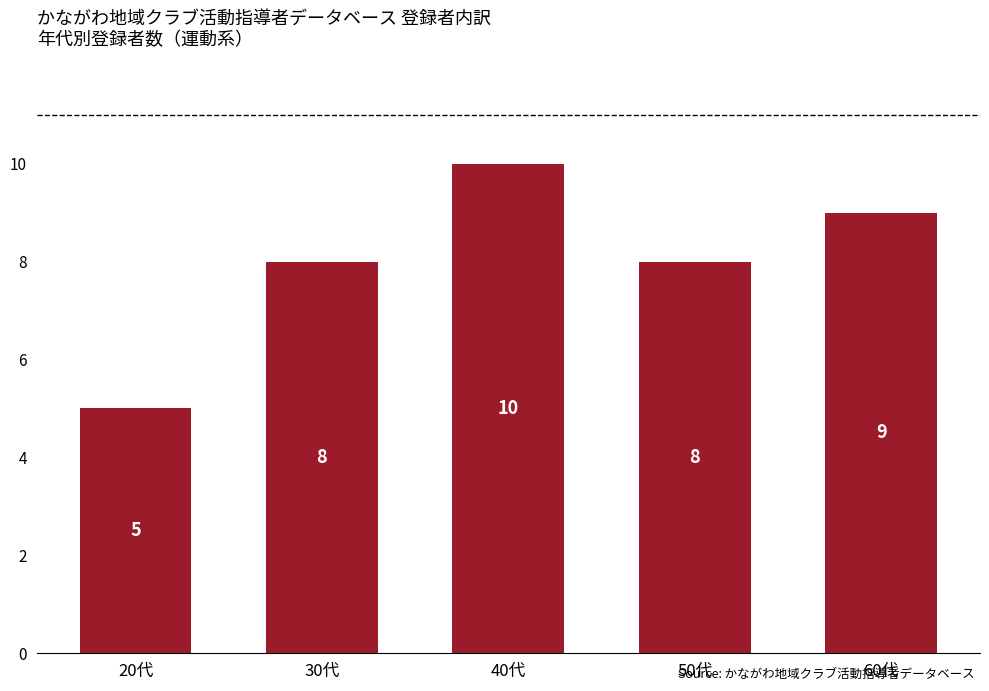

What is the sum of the values at 40代 and 20代?

15